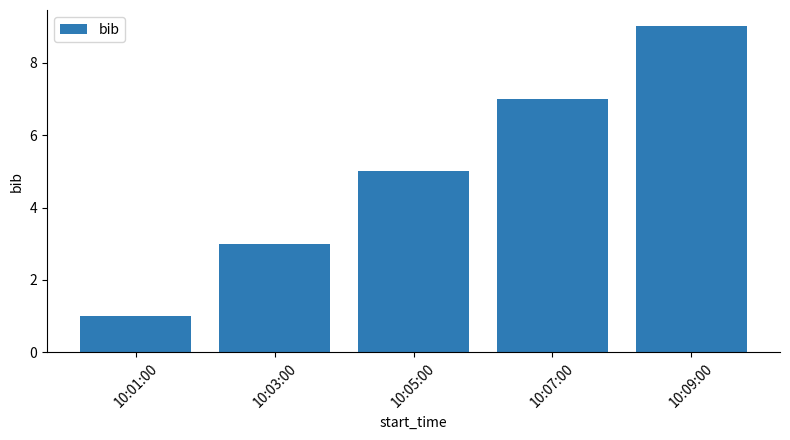

What is the difference between the maximum and minimum values?

8